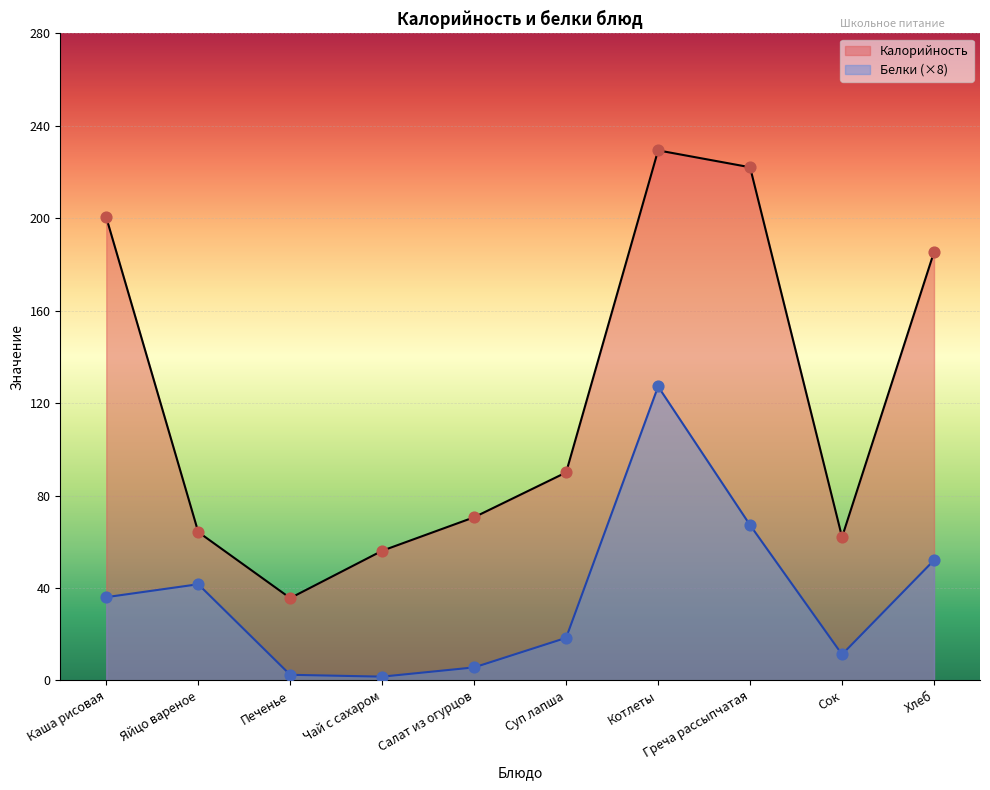

Is the value of Калорийность at Котлеты greater than the value of Белки at Котлеты?

Yes